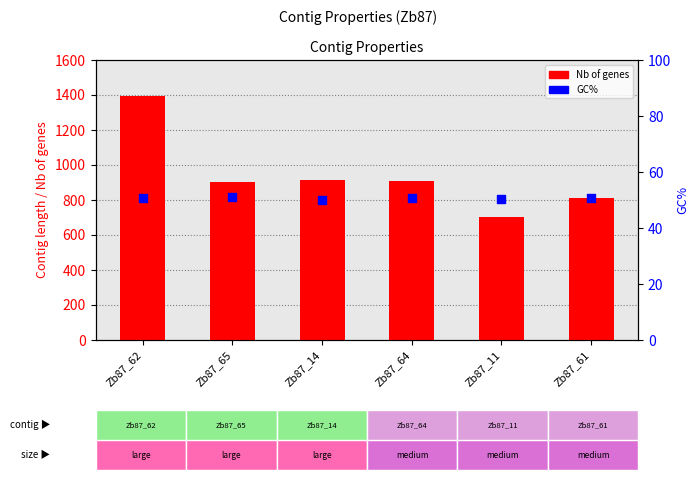

At how many categories does at least one series exceed 485?

6